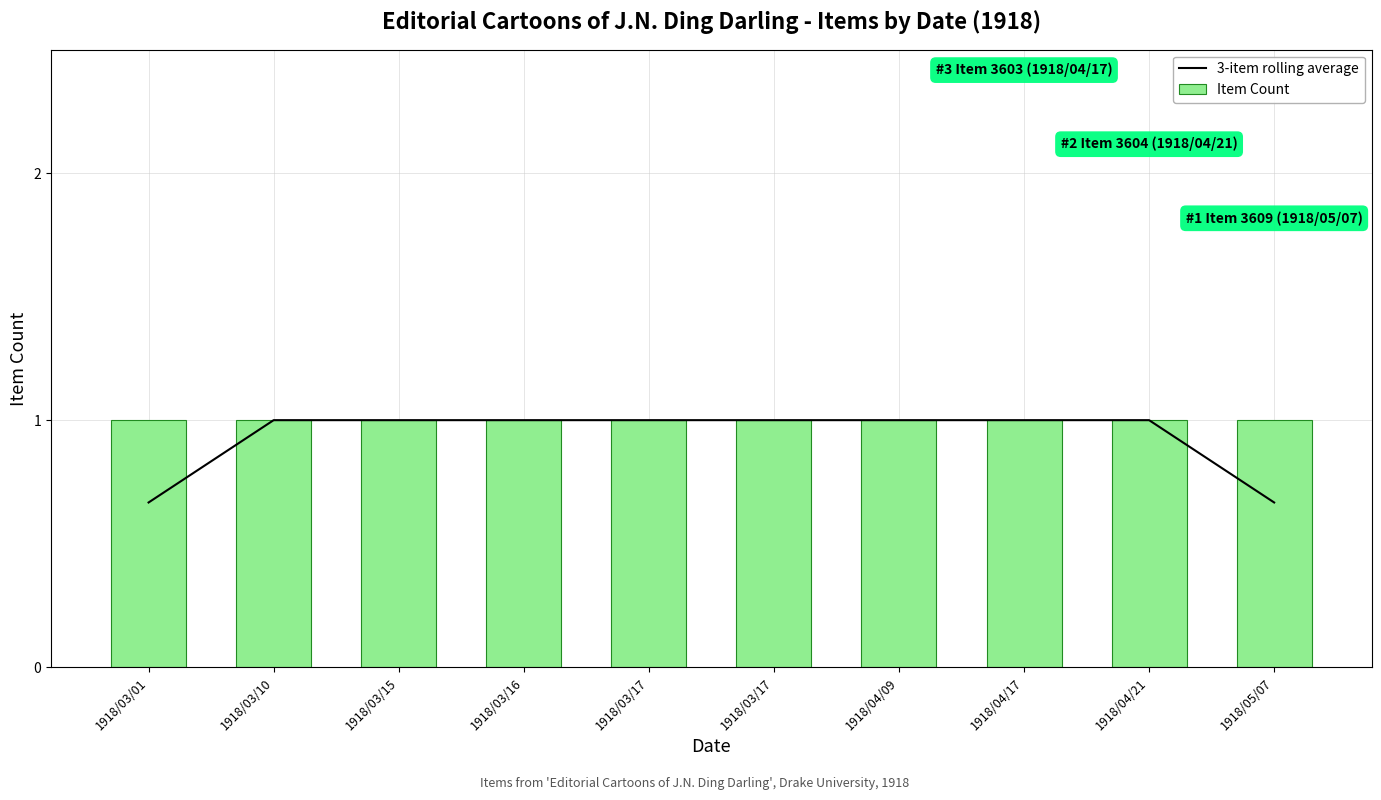

Reading left to right, extract all data points from this chart.

3-item rolling average: 1918/03/01=0.7	1918/03/10=1.0	1918/03/15=1.0	1918/03/16=1.0	1918/03/17=1.0	1918/03/17=1.0	1918/04/09=1.0	1918/04/17=1.0	1918/04/21=1.0	1918/05/07=0.7
Item Count: 1918/03/01=1.0	1918/03/10=1.0	1918/03/15=1.0	1918/03/16=1.0	1918/03/17=1.0	1918/03/17=1.0	1918/04/09=1.0	1918/04/17=1.0	1918/04/21=1.0	1918/05/07=1.0